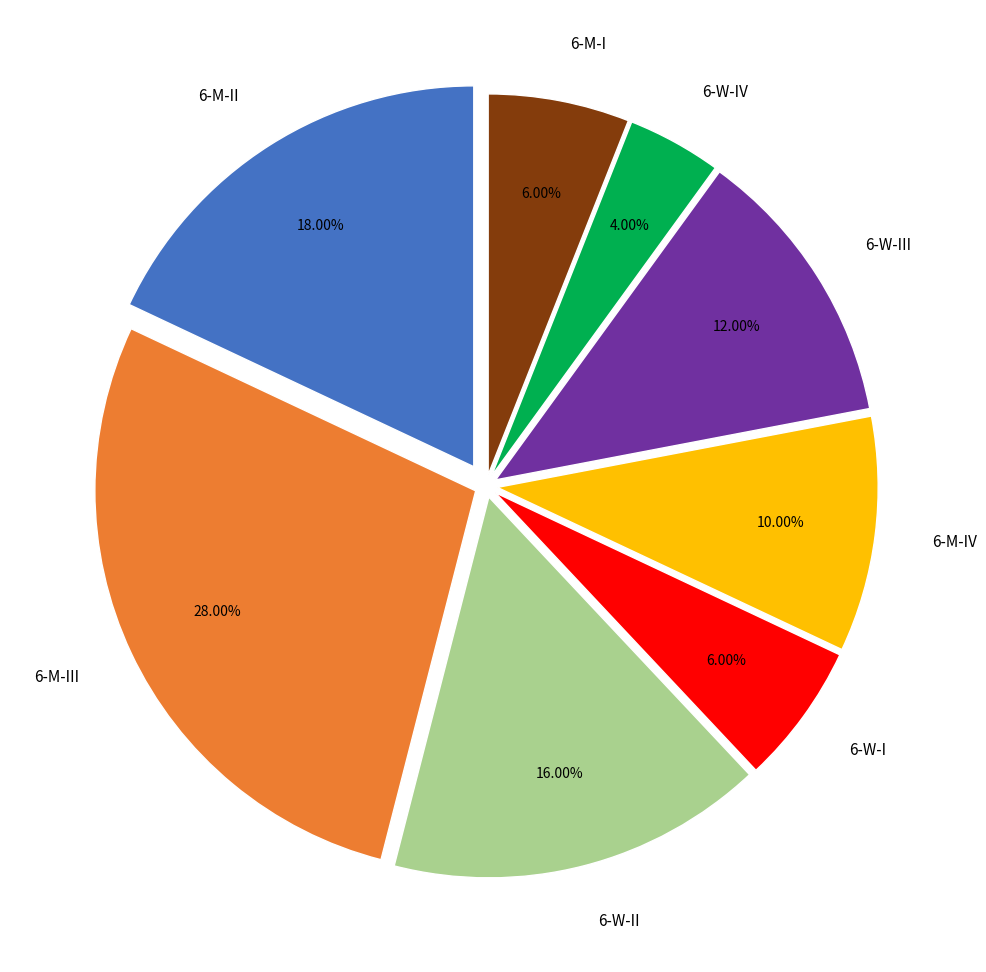

What is the ratio of the value at 6-M-III to the value at 6-M-IV?

2.8